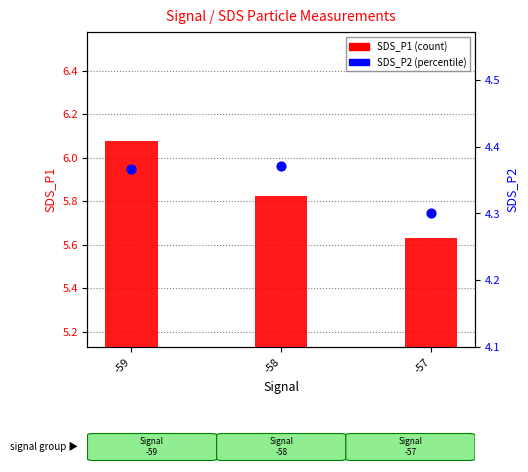

Which series has the largest total across all categories?

SDS_P1